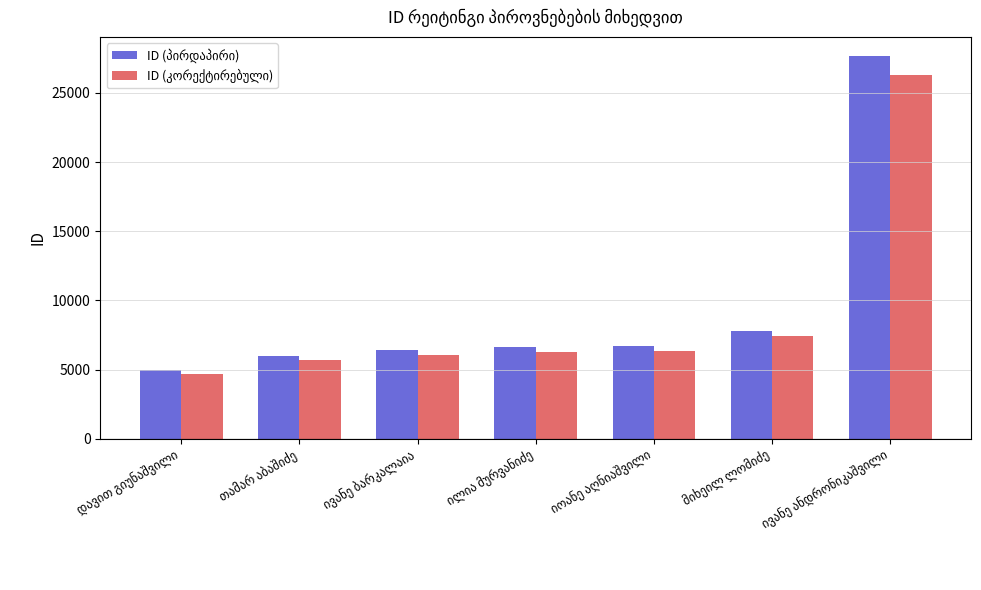

What is the smallest value displayed?

4701.6